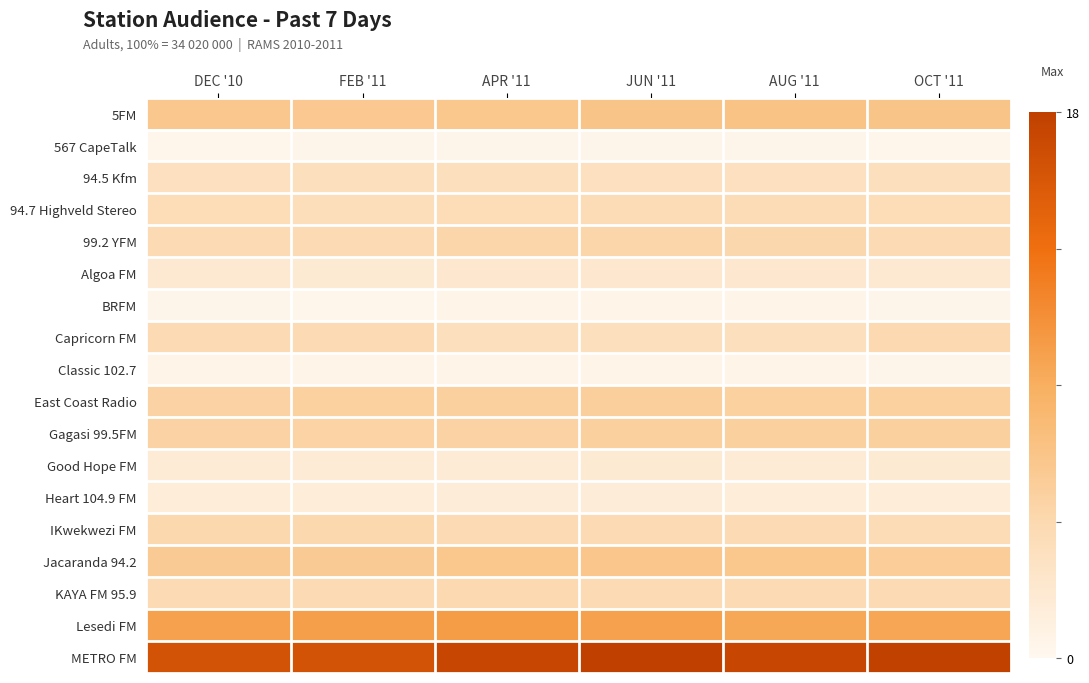

Rank the series by their maximum value, from highest to lowest.

METRO FM, Lesedi FM, 5FM, Jacaranda 94.2, East Coast Radio, Gagasi 99.5FM, 99.2 YFM, IKwekwezi FM, Capricorn FM, KAYA FM 95.9, 94.7 Highveld Stereo, 94.5 Kfm, Algoa FM, Good Hope FM, Heart 104.9 FM, Classic 102.7, BRFM, 567 CapeTalk